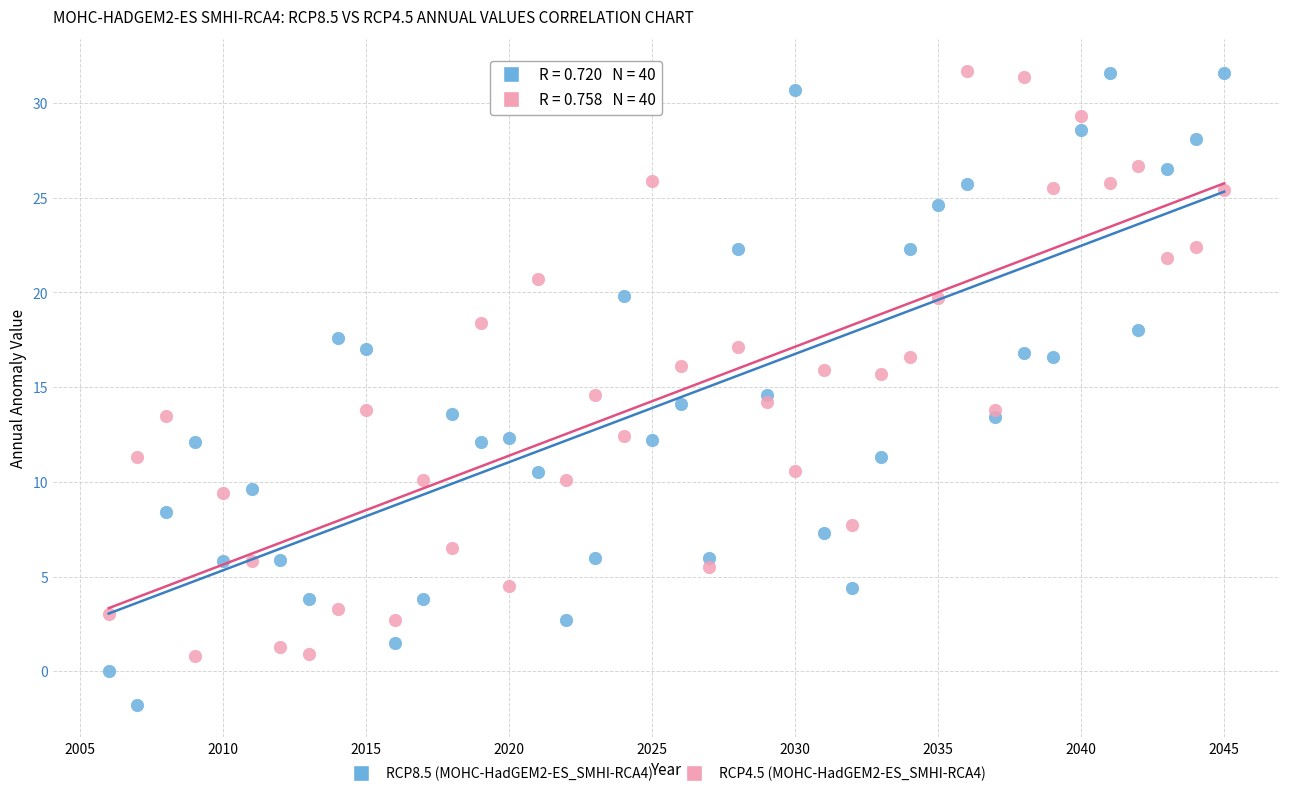

Which series contains the lowest Y value?

RCP8.5 (MOHC-HadGEM2-ES_SMHI-RCA4)